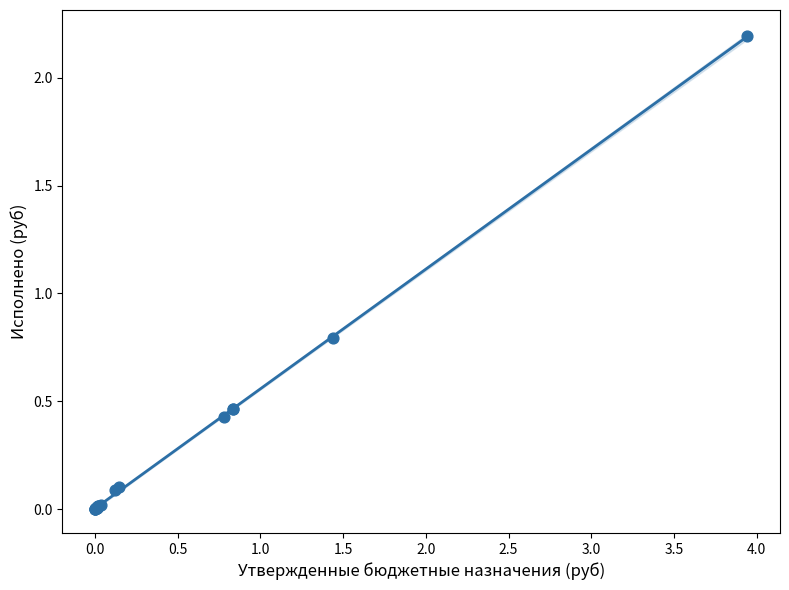

What Y value in the scatter plot is closest to 1?

0.8